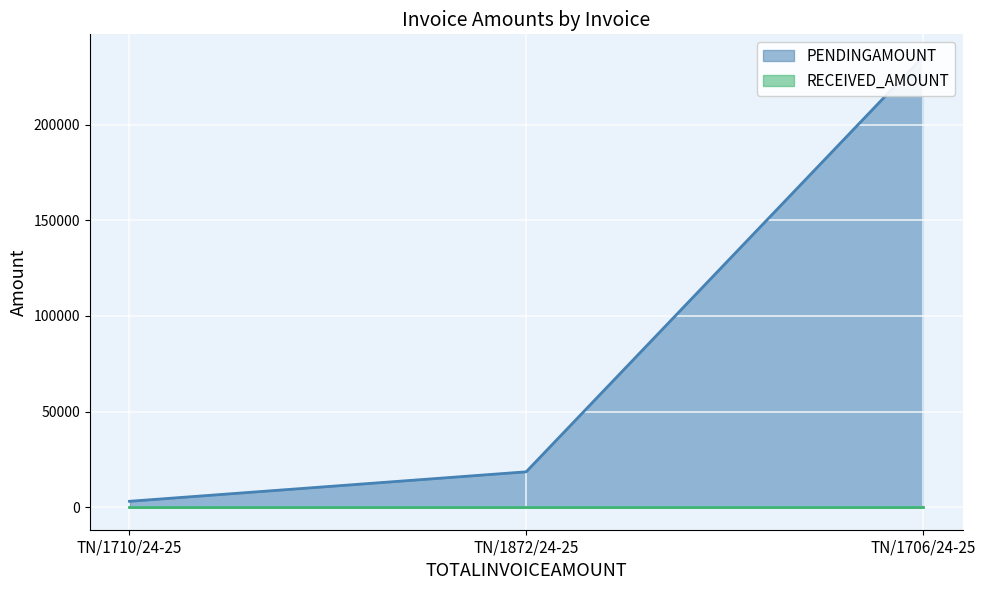

At how many categories does at least one series exceed 35914?

1